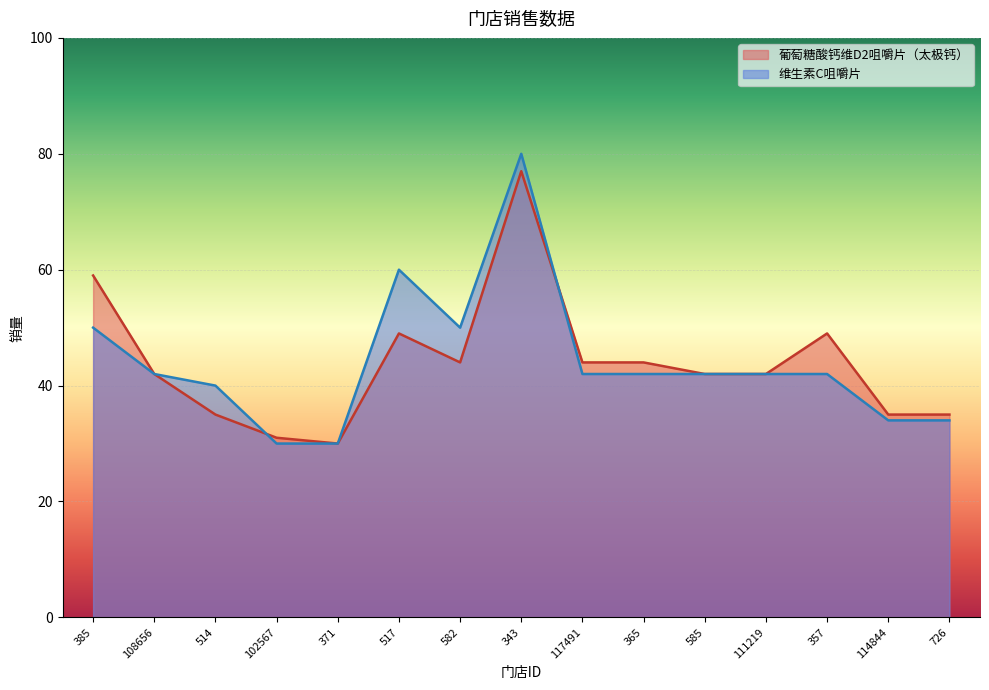

List the labels in order of 葡萄糖酸钙维D2咀嚼片（太极钙） value, smallest first.

371, 102567, 514, 114844, 726, 108656, 585, 111219, 582, 117491, 365, 517, 357, 385, 343